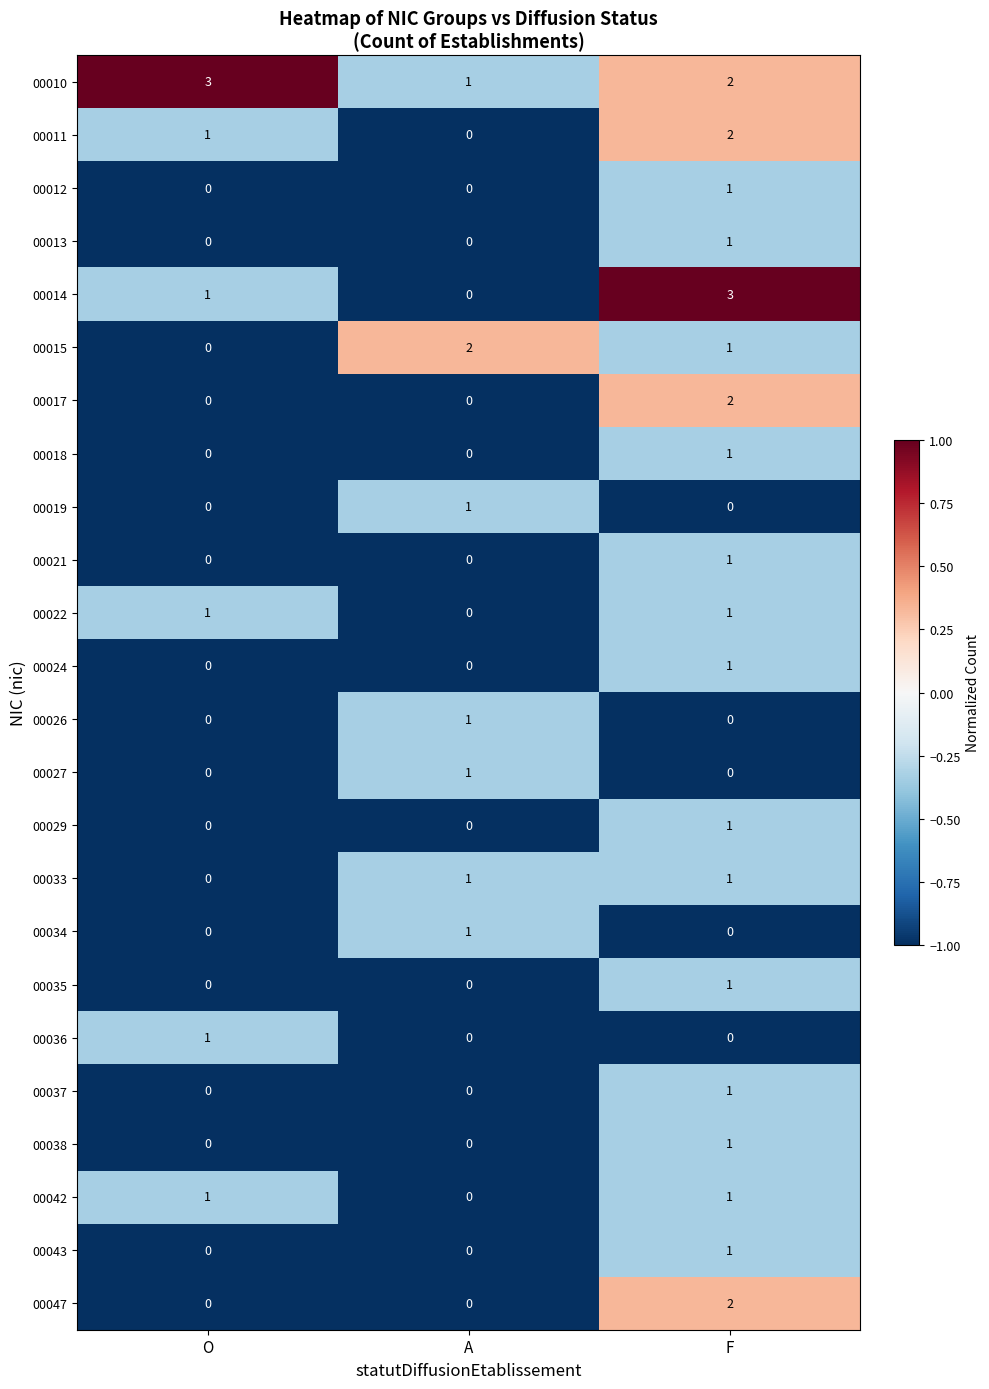

Which category has the highest value in the 00021 series?

F